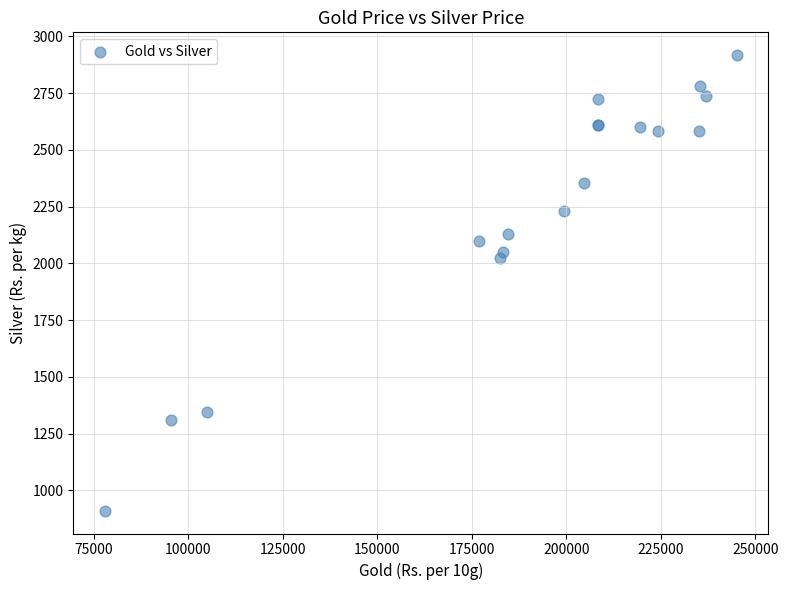

What Y value in the scatter plot is closest to 1913?

2024.6